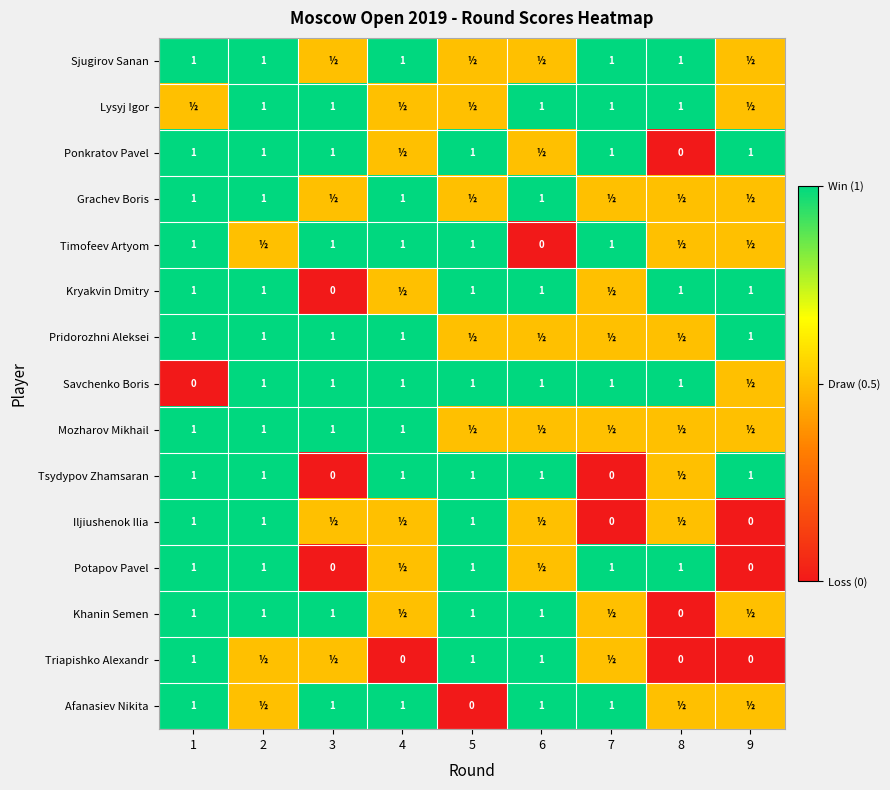

True or false: Khanin Semen has a value of 1.0 at 1.

True